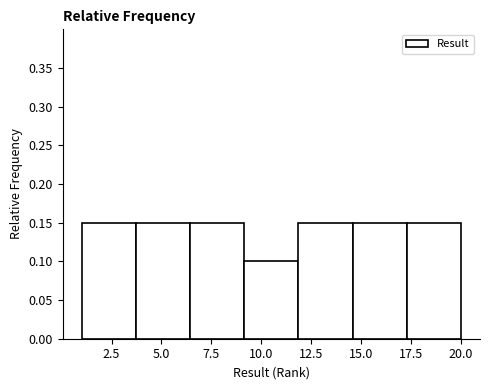

Reading left to right, transcribe this chart: for each bar, give the range it covers on the x-axis and its height. Neither the bar edges nor the heights are printed on the chart, so give them approximately, as read against the axes.

1.0 to 3.5: 0.15
3.5 to 6.5: 0.15
6.5 to 9.0: 0.15
9.0 to 12.0: 0.10
12.0 to 14.5: 0.15
14.5 to 17.5: 0.15
17.5 to 20.0: 0.15